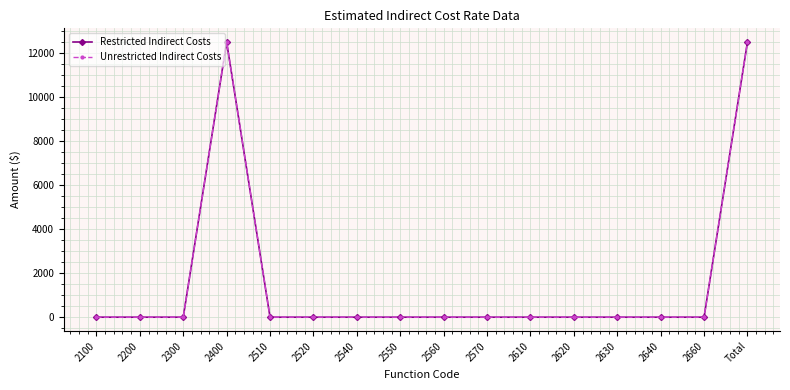

The Restricted Indirect Costs series shows 0 at 2560. True or false?

True